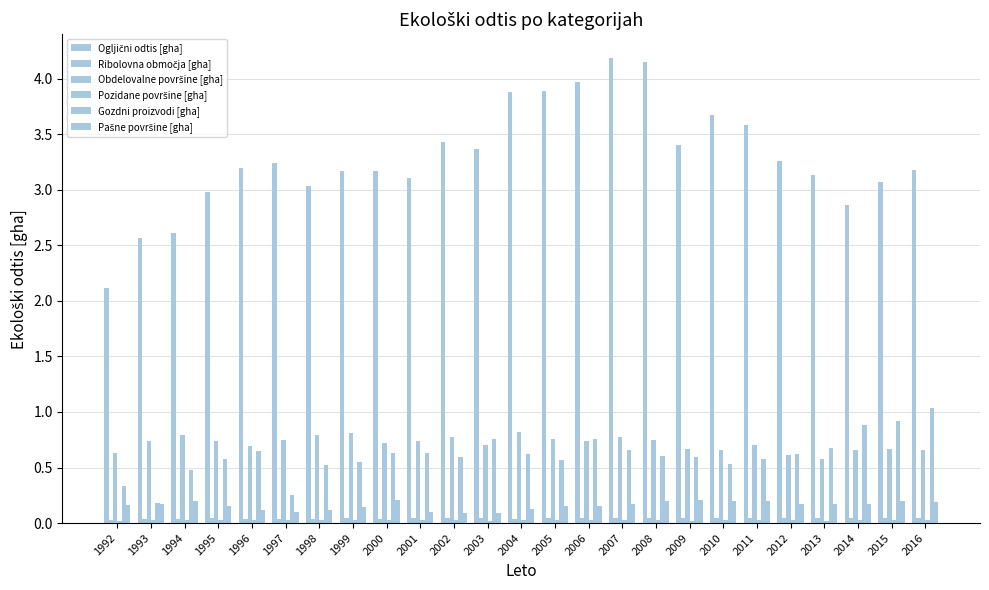

Reading left to right, extract all data points from this chart.

Ogljični odtis [gha]: 2.1	2.6	2.6	3.0	3.2	3.2	3.0	3.2	3.2	3.1	3.4	3.4	3.9	3.9	4.0	4.2	4.2	3.4	3.7	3.6	3.3	3.1	2.9	3.1	3.2
Ribolovna območja [gha]: 0.0	0.0	0.0	0.0	0.0	0.0	0.0	0.0	0.0	0.0	0.0	0.0	0.0	0.0	0.0	0.0	0.0	0.0	0.0	0.0	0.0	0.0	0.0	0.0	0.0
Obdelovalne površine [gha]: 0.6	0.7	0.8	0.7	0.7	0.7	0.8	0.8	0.7	0.7	0.8	0.7	0.8	0.8	0.7	0.8	0.8	0.7	0.7	0.7	0.6	0.6	0.7	0.7	0.7
Pozidane površine [gha]: 0.0	0.0	0.0	0.0	0.0	0.0	0.0	0.0	0.0	0.0	0.0	0.0	0.0	0.0	0.0	0.0	0.0	0.0	0.0	0.0	0.0	0.0	0.0	0.0	0.0
Gozdni proizvodi [gha]: 0.3	0.2	0.5	0.6	0.7	0.2	0.5	0.5	0.6	0.6	0.6	0.8	0.6	0.6	0.8	0.7	0.6	0.6	0.5	0.6	0.6	0.7	0.9	0.9	1.0
Pašne površine [gha]: 0.2	0.2	0.2	0.2	0.1	0.1	0.1	0.1	0.2	0.1	0.1	0.1	0.1	0.1	0.2	0.2	0.2	0.2	0.2	0.2	0.2	0.2	0.2	0.2	0.2